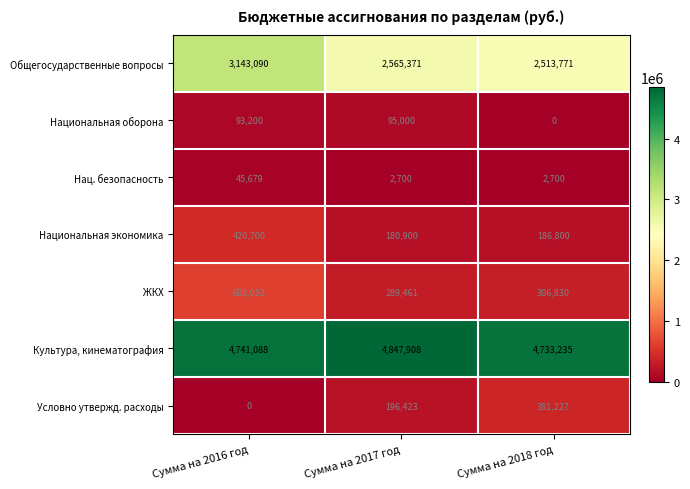

What is the lowest value of the Национальная экономика series?

180900